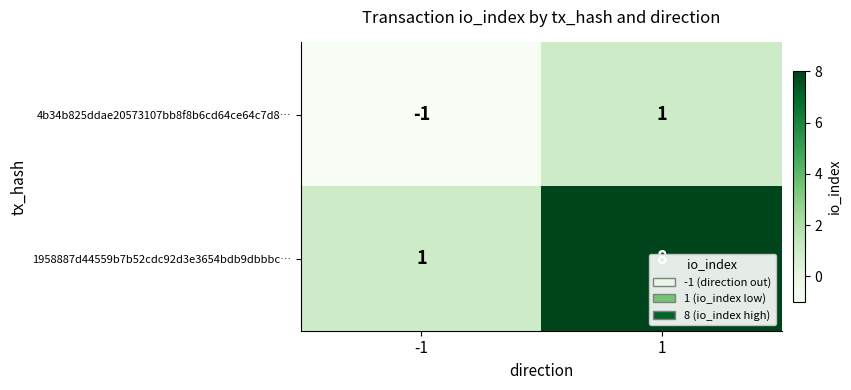

Count the number of data series in this chart.

2